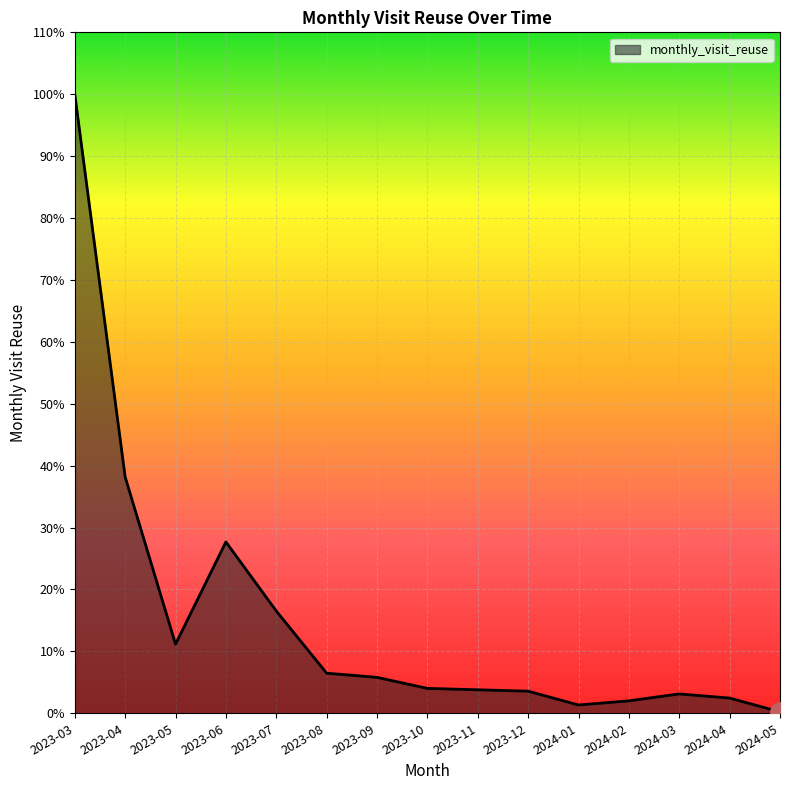

Which label corresponds to the smallest value in the chart?

2024-05